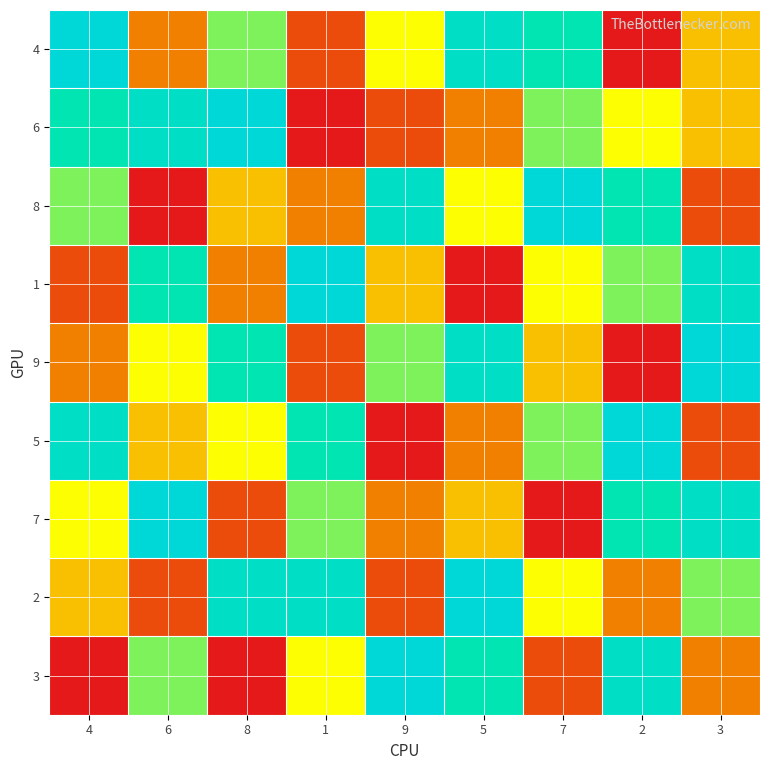

What is the smallest value displayed?

1